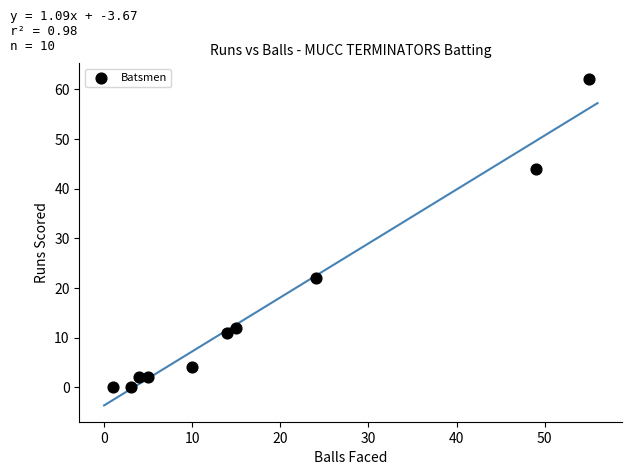

What is the average Y value?

16